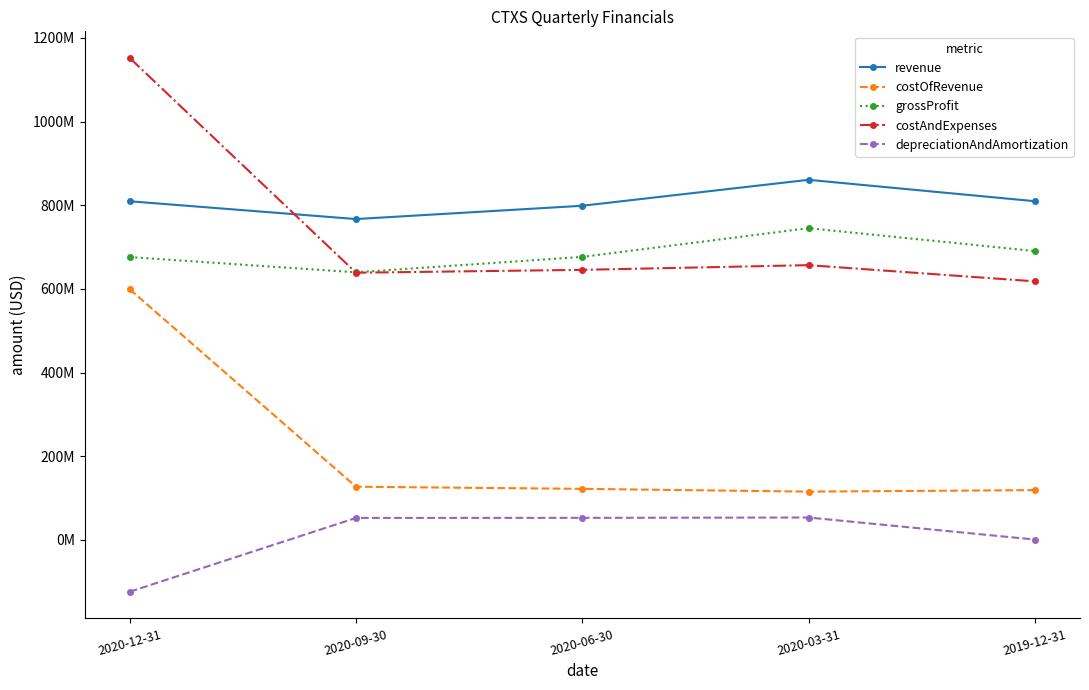

Where is depreciationAndAmortization nearest to the value -35000500?

2019-12-31